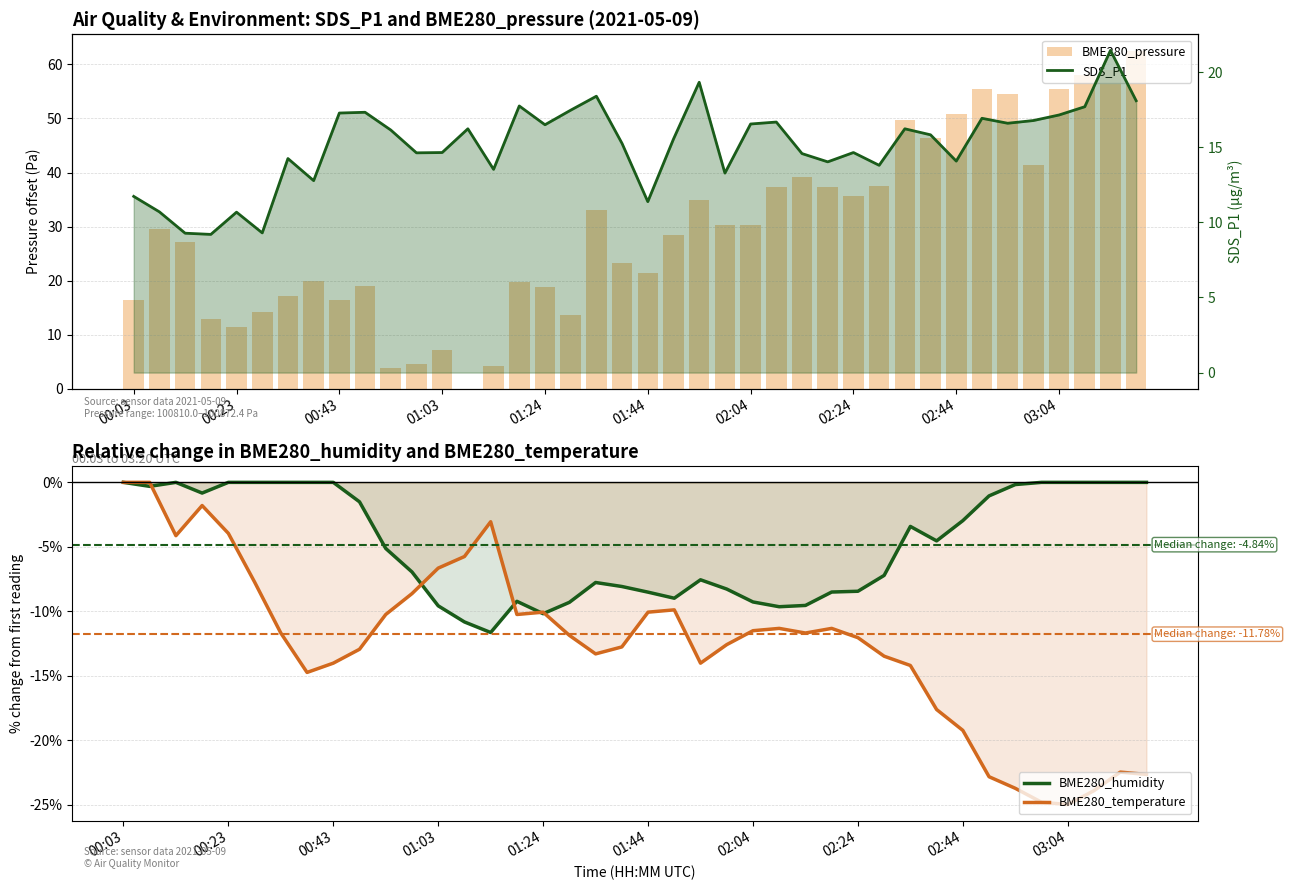

What is the spread (max minus min) of values at 18?

46.3